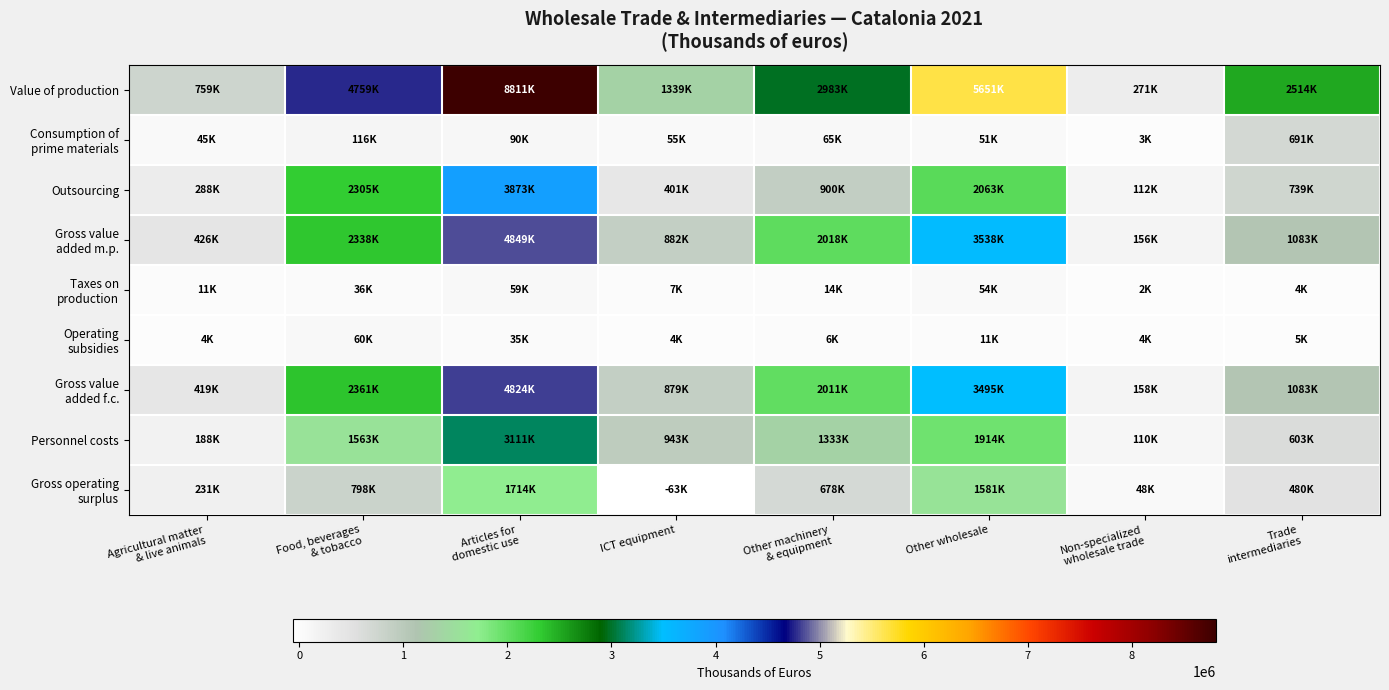

Rank the series by their maximum value, from highest to lowest.

Value of production, Gross value added m.p., Gross value added f.c., Outsourcing, Personnel costs, Gross operating surplus, Consumption of prime materials, Operating subsidies, Taxes on production